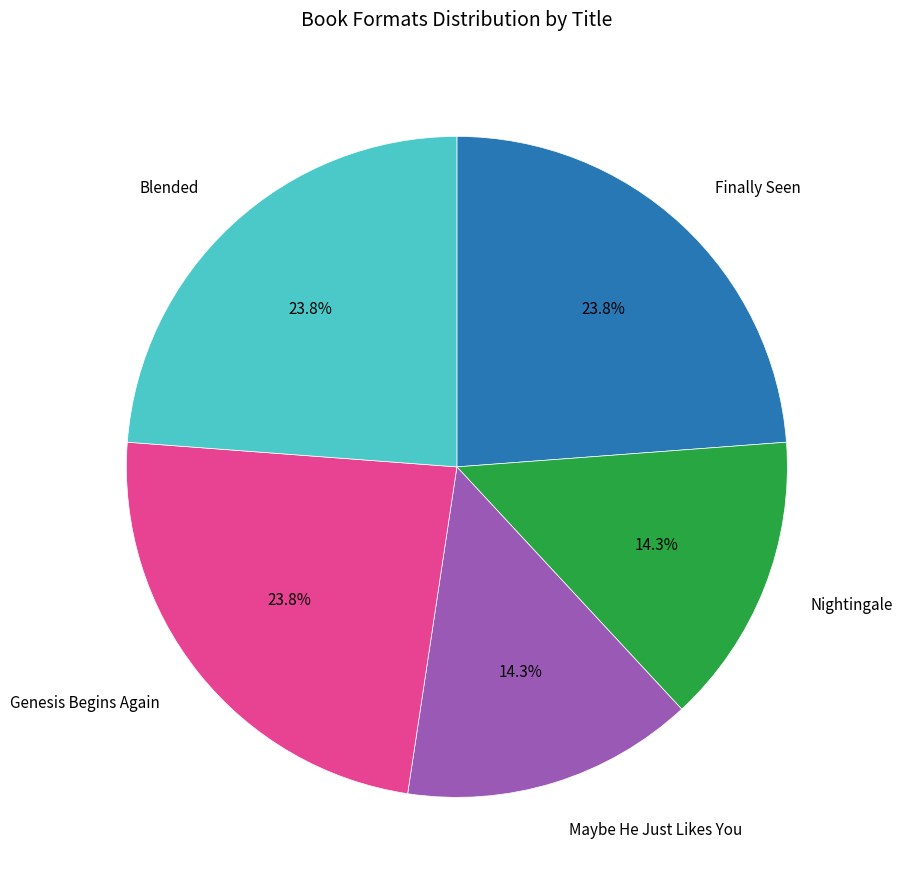

Is there any slice that represents more than half of the pie?

No